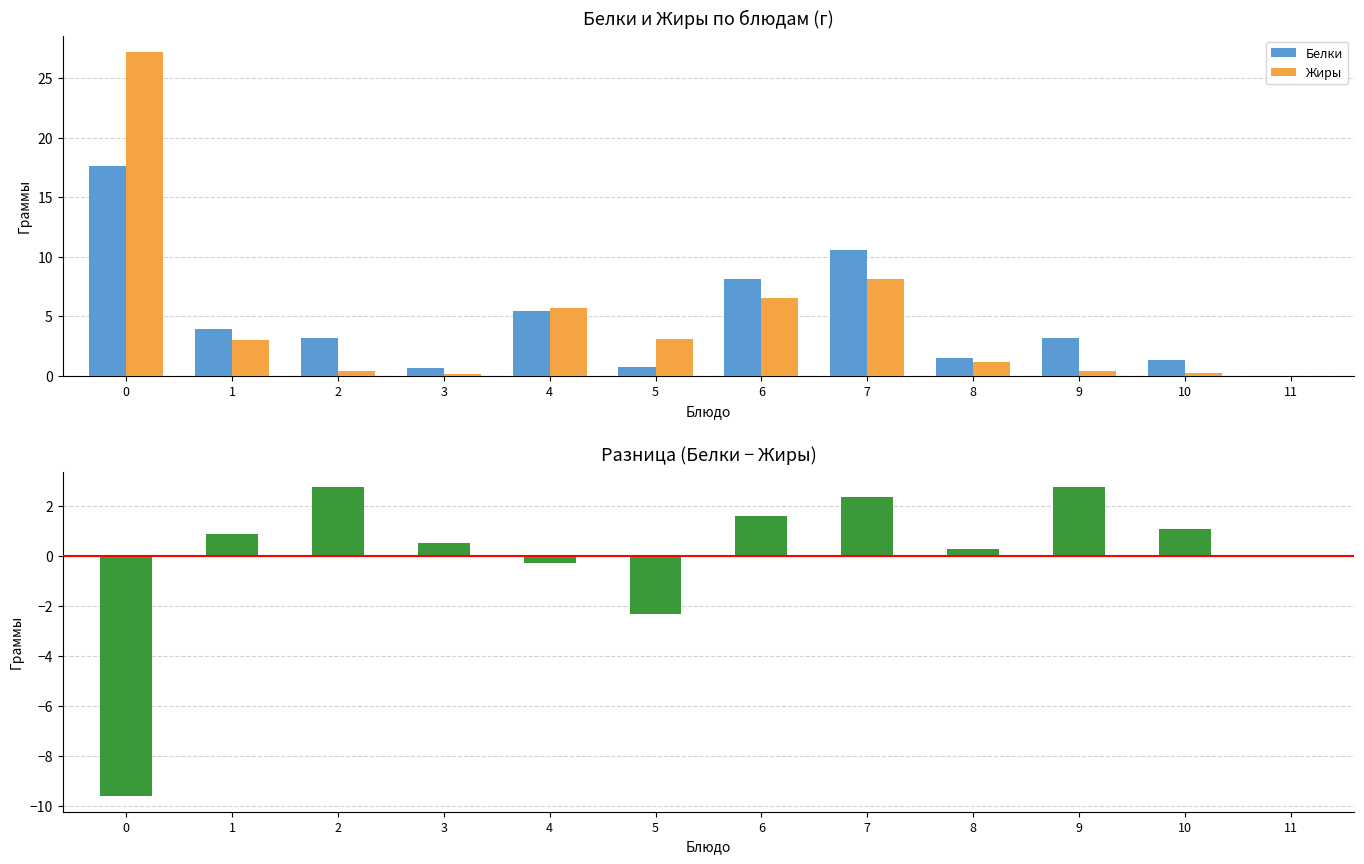

What is the sum of the Белки values at 1 and 11?

3.9